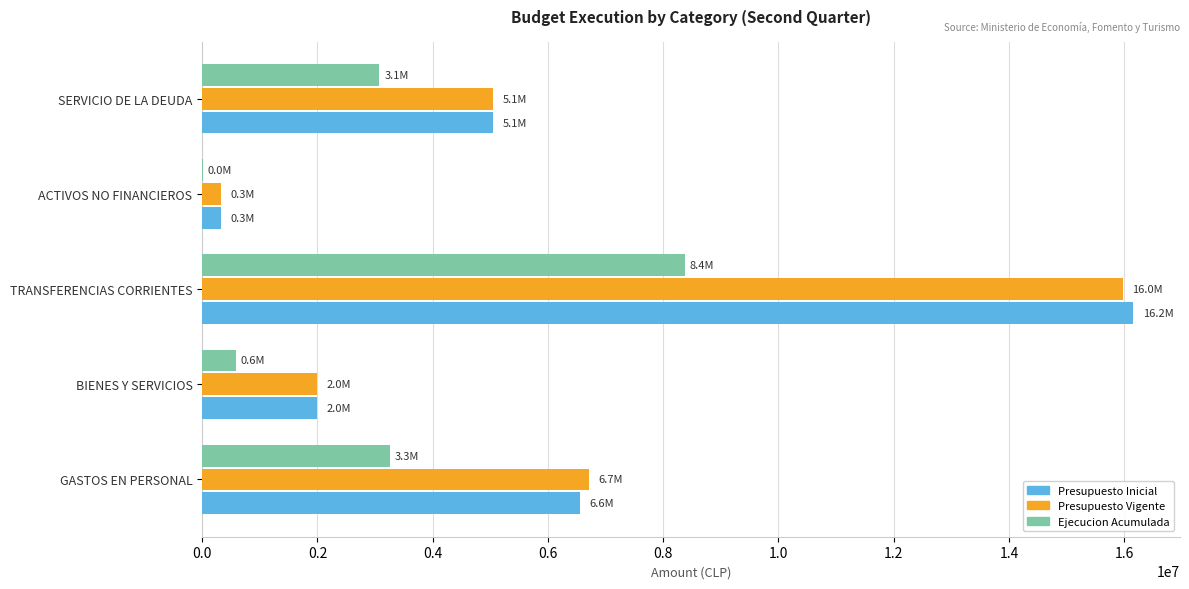

What is the maximum value shown in the chart?

16161435